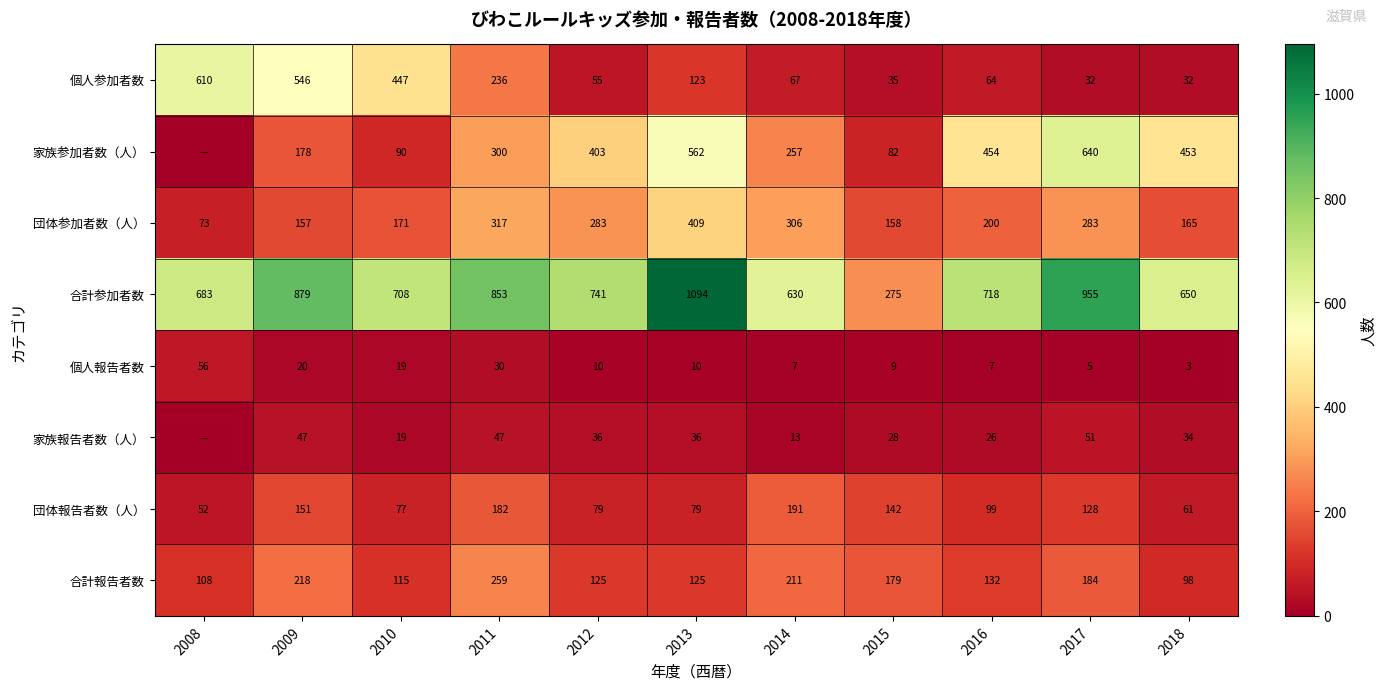

What is the total value across all series at 2014?

1682